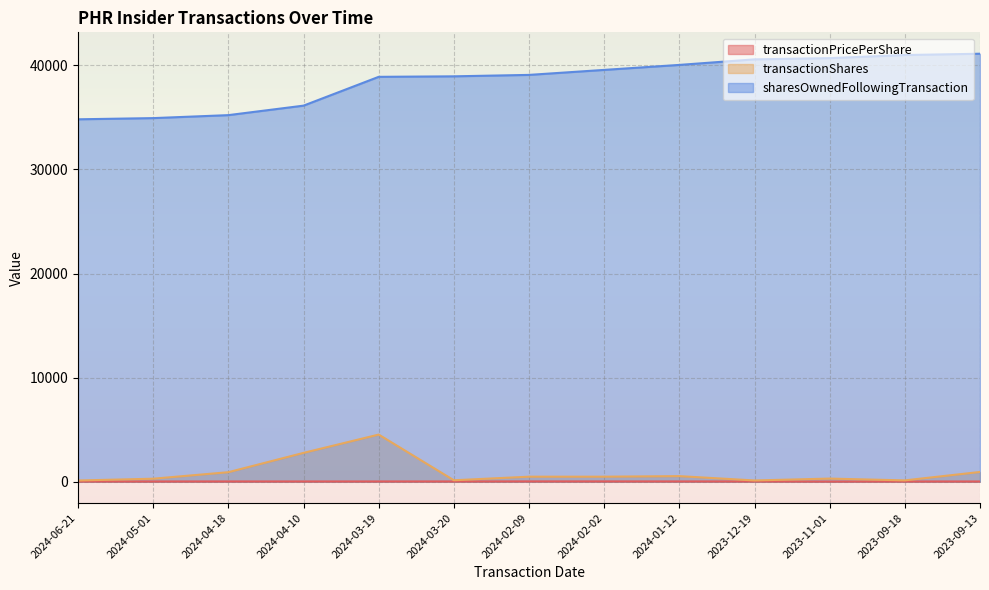

True or false: transactionPricePerShare has more than 2 interior local peaks.

False